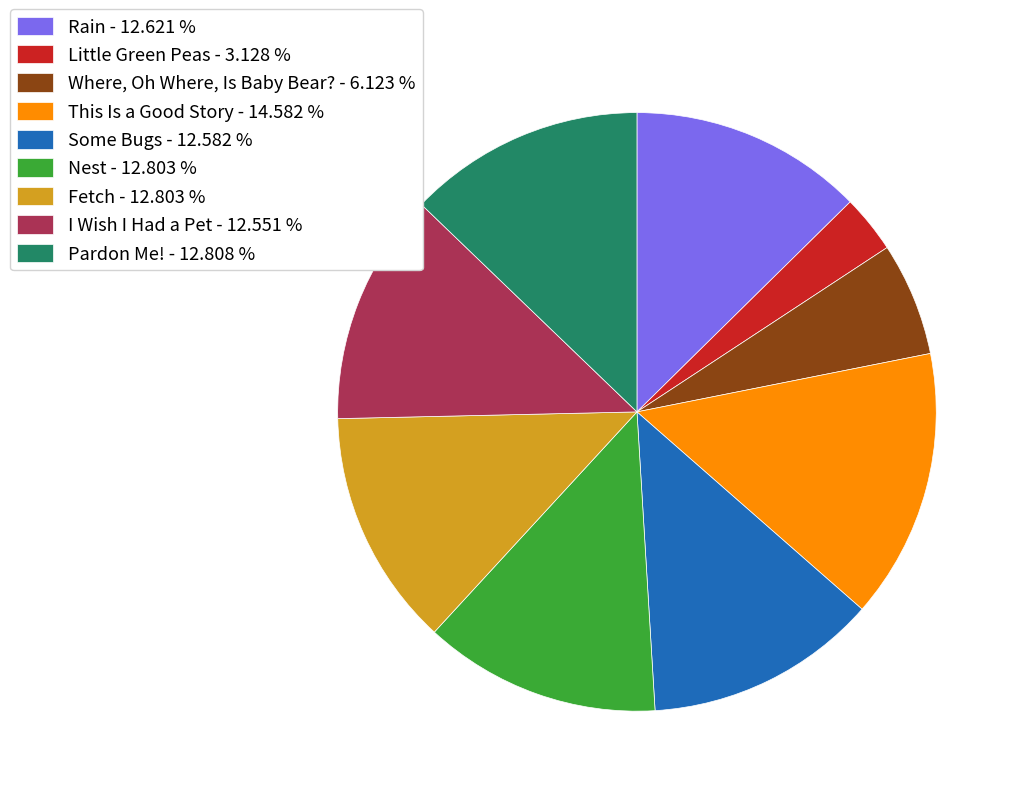

Combined, do Fetch - 12.803 % and Some Bugs - 12.582 % account for over 50%?

No